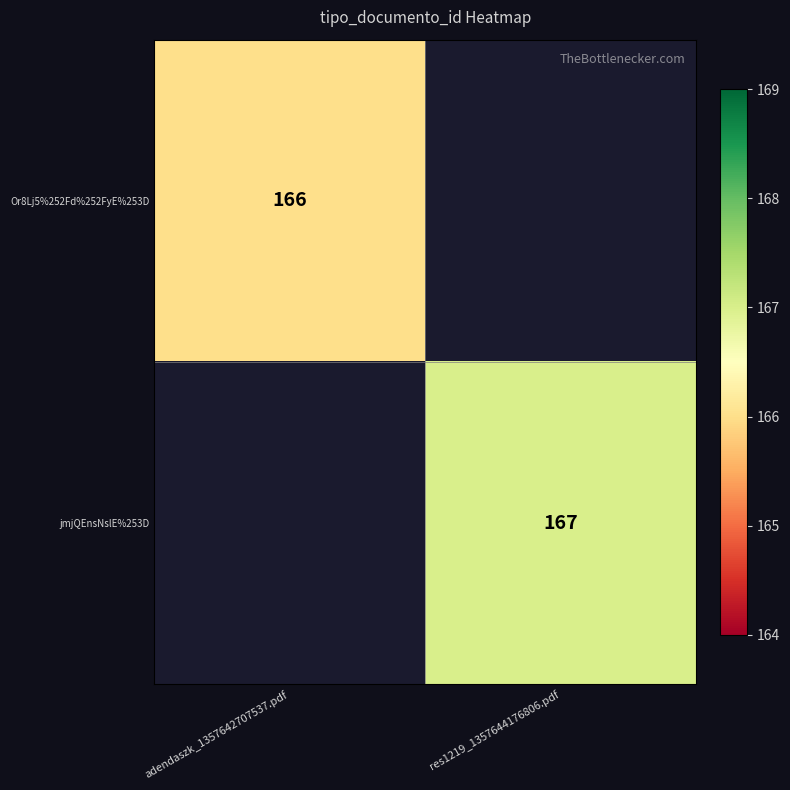

True or false: jmjQEnsNslE%253D has a value of 167 at res1219_1357644176806.pdf.

True